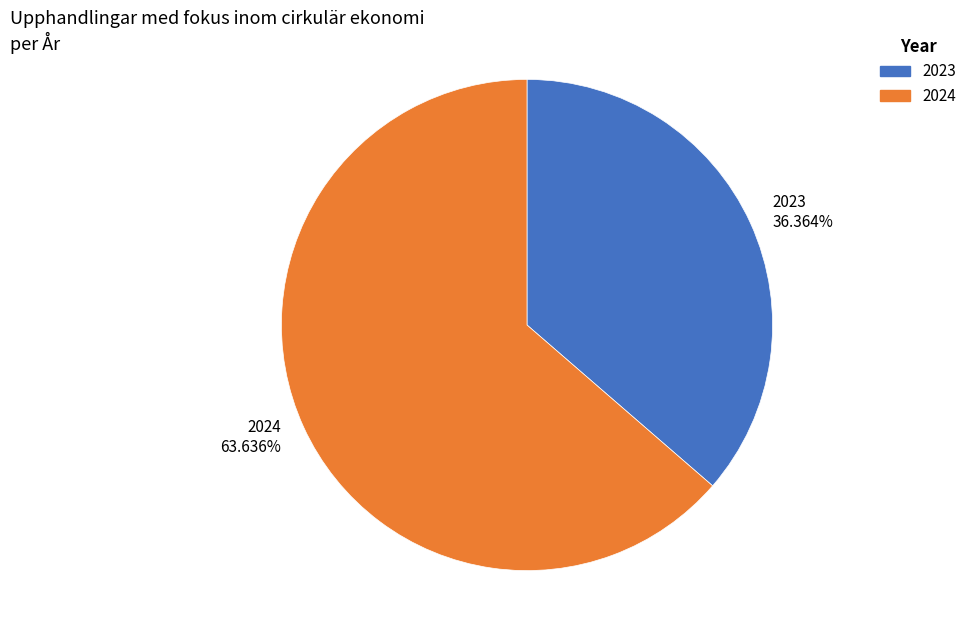

How many segments does this pie chart have?

2